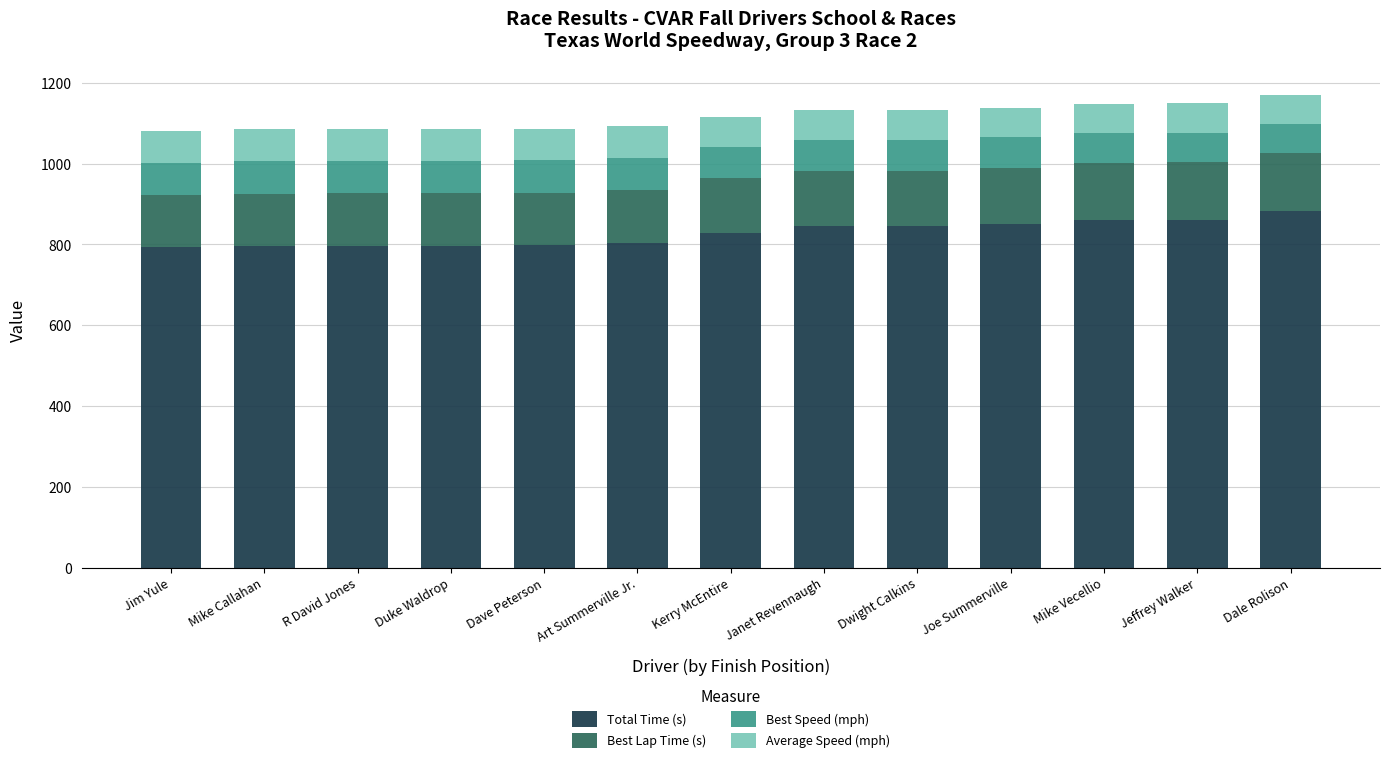

What is the total value across all series at Dale Rolison?

1170.0